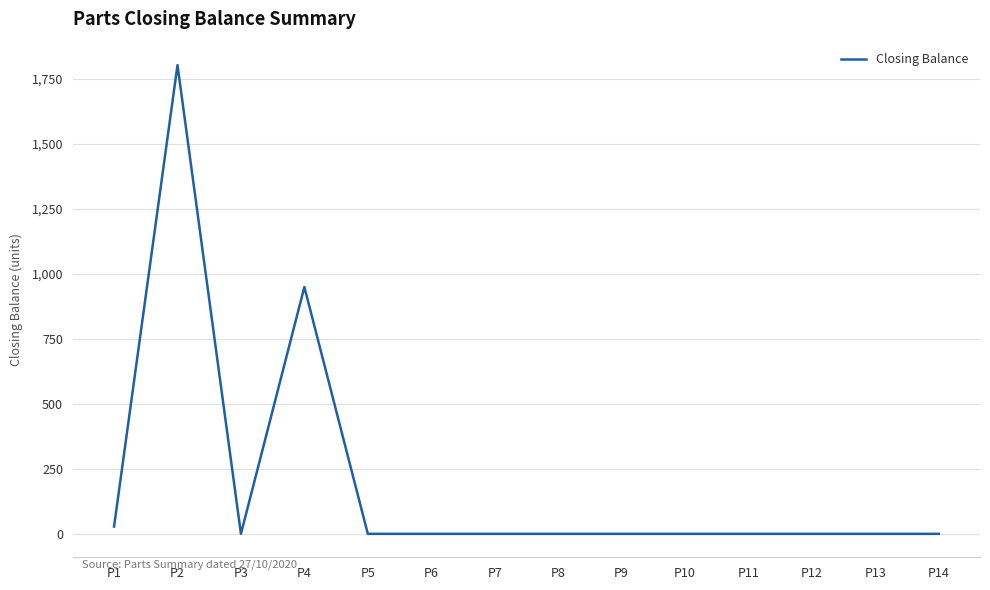

How many lines are shown in the chart?

1